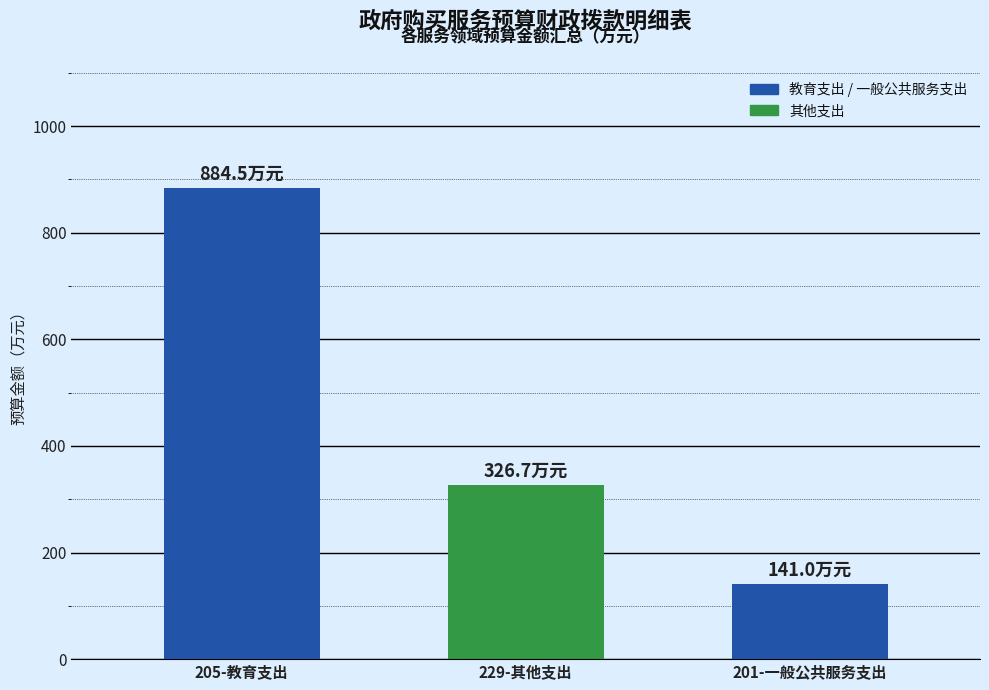

What is the value of the 2nd bar from the left?

326.7